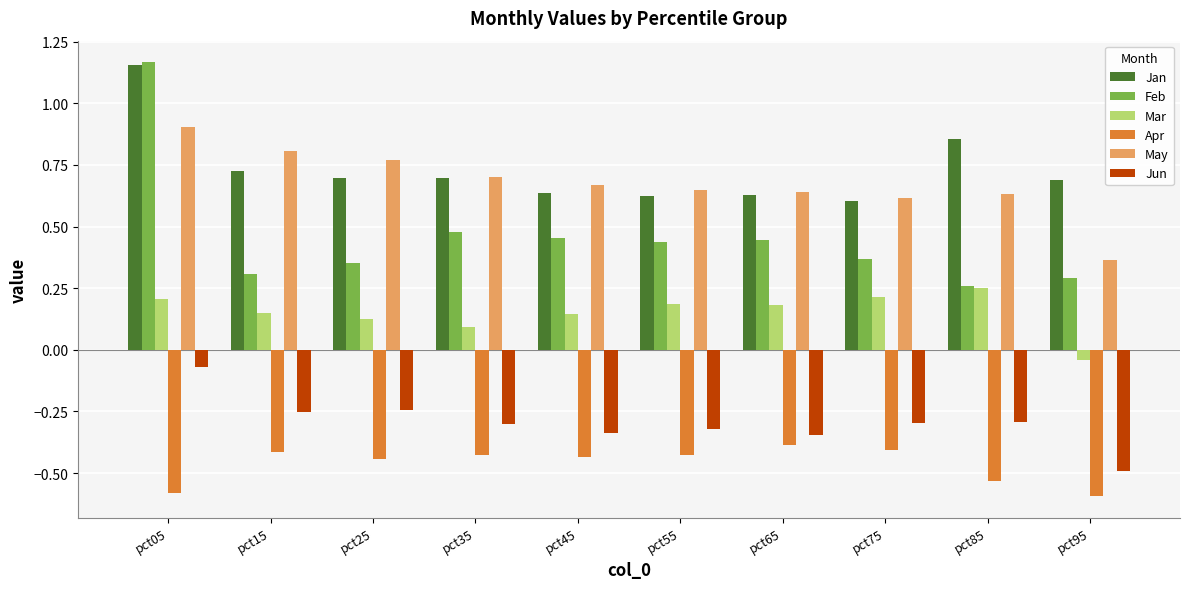

What is the sum of all May values?

6.8